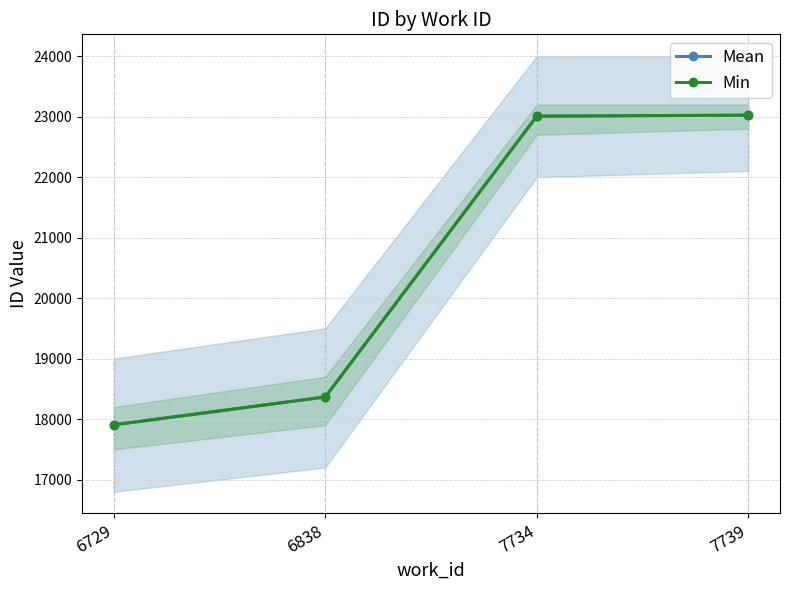

Is the value of Min at 6729 greater than the value of Mean at 6729?

No